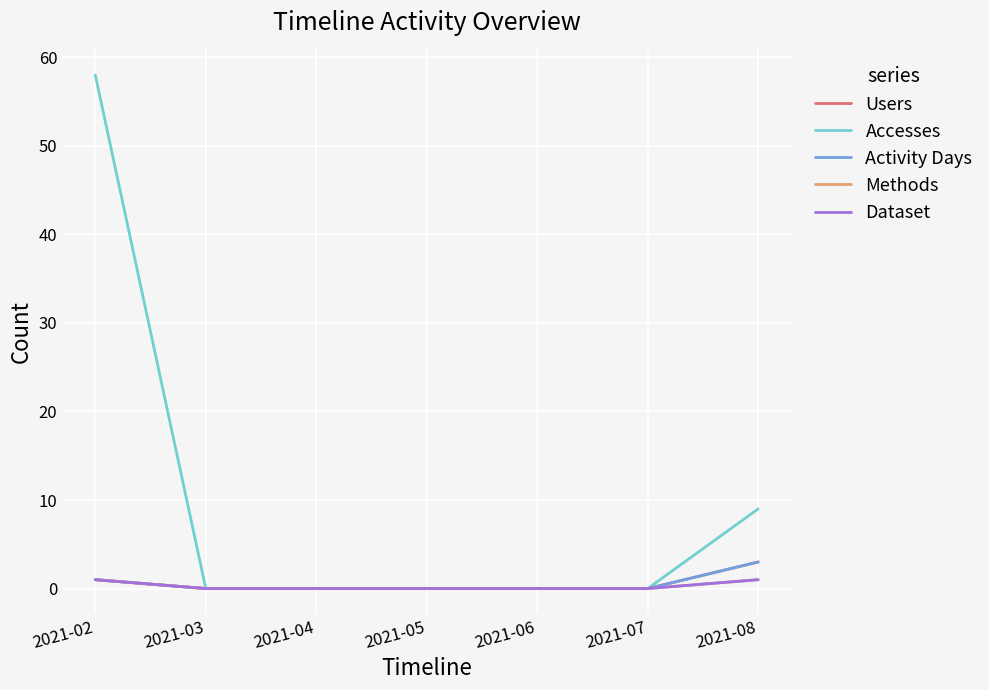

Count the Accesses values in the range 0 to 9.

6